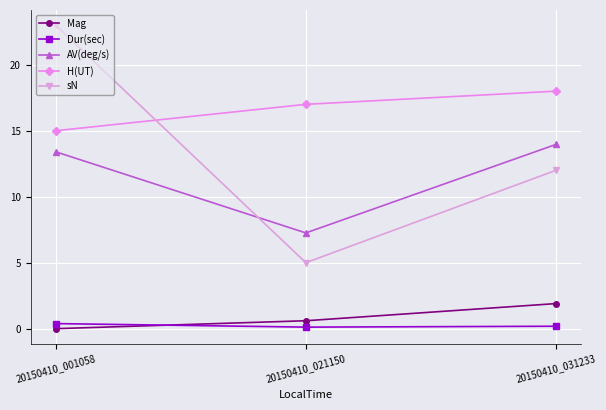

Which series has the widest spread of values?

sN